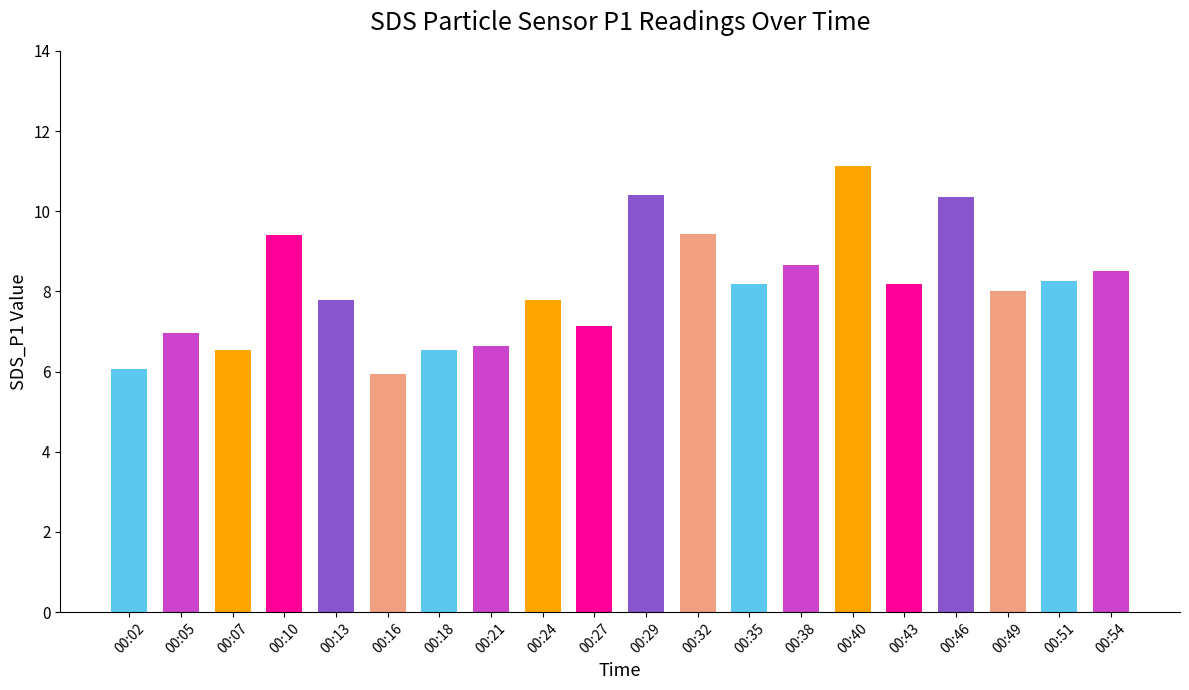

What is the value of the 5th bar from the left?

7.8